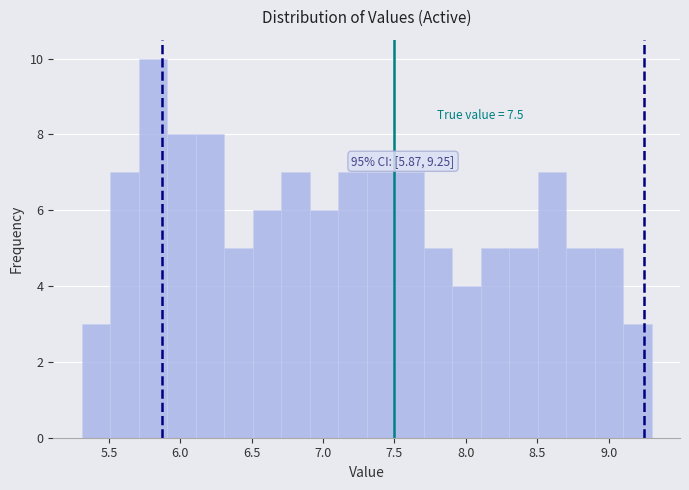

Around what value on the x-axis is the tallest bar? Give the approximate position of its centre, as read against the axis.

5.80